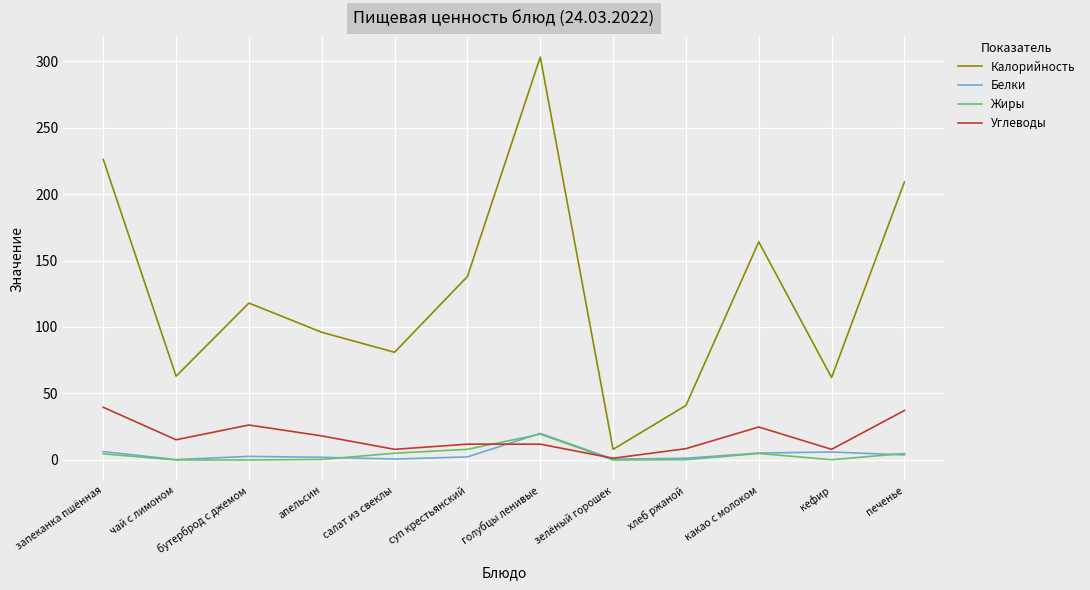

What are all the series names shown in the legend?

Калорийность, Белки, Жиры, Углеводы